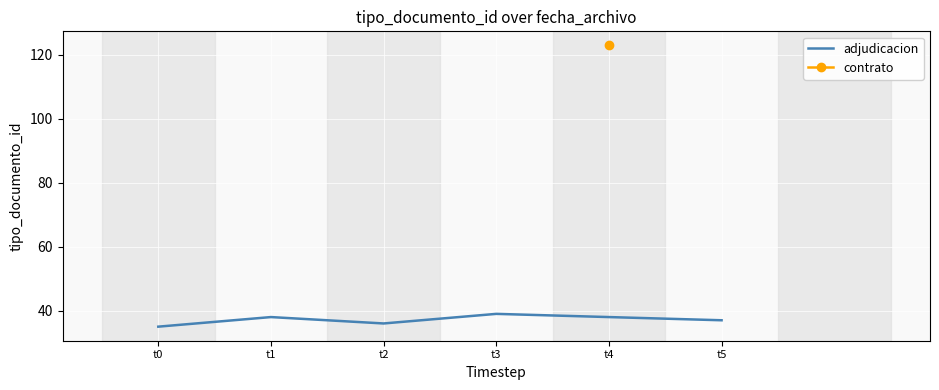

What is the maximum value for adjudicacion?

39